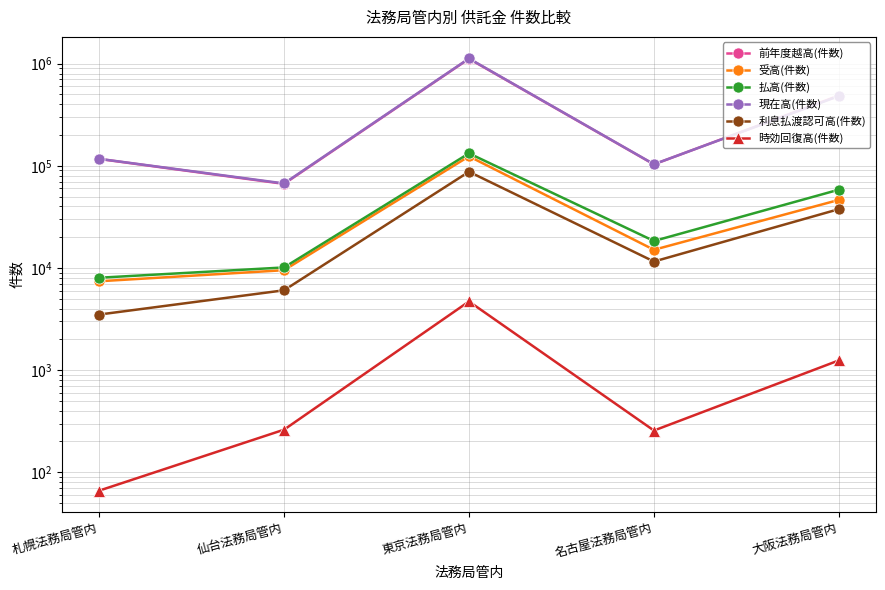

List the series in order of their peak value, lowest first.

時効回復高(件数), 利息払渡認可高(件数), 受高(件数), 払高(件数), 前年度越高(件数), 現在高(件数)